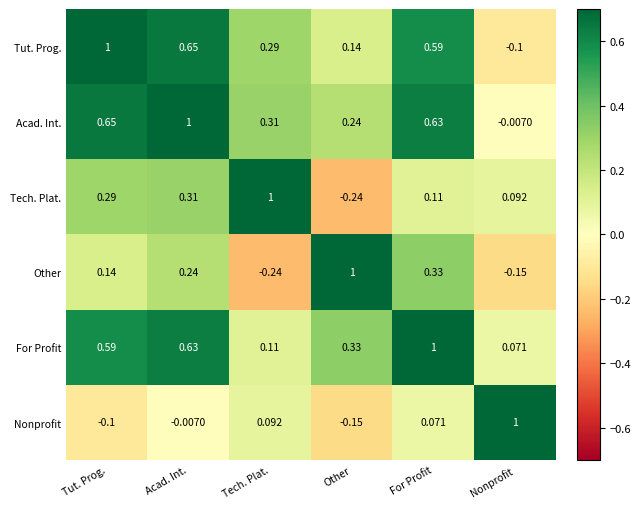

At which label does Other reach its peak?

Other